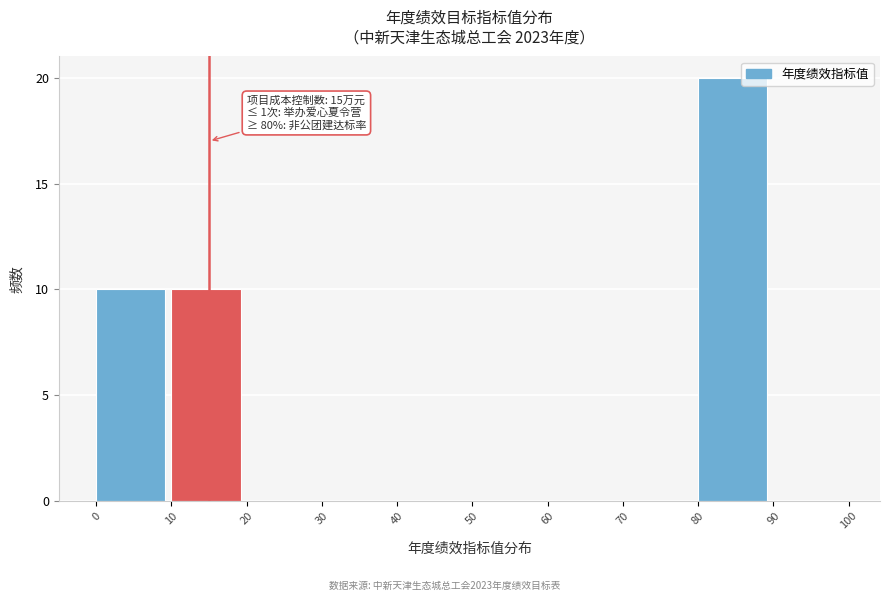

Over which range of the x-axis is the bar tallest?

80 to 90